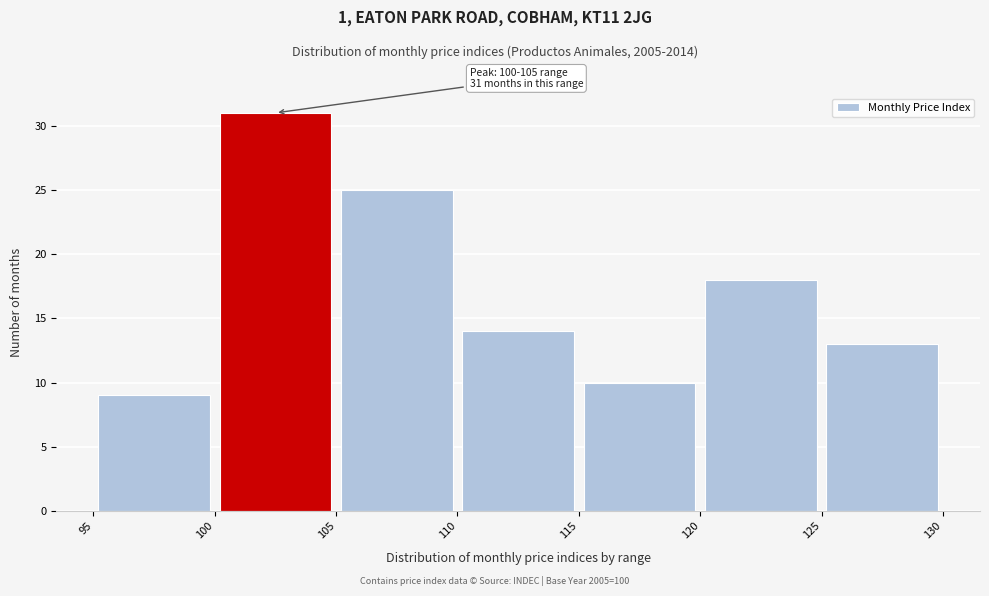

Which range on the x-axis has the tallest bar?

100 to 105